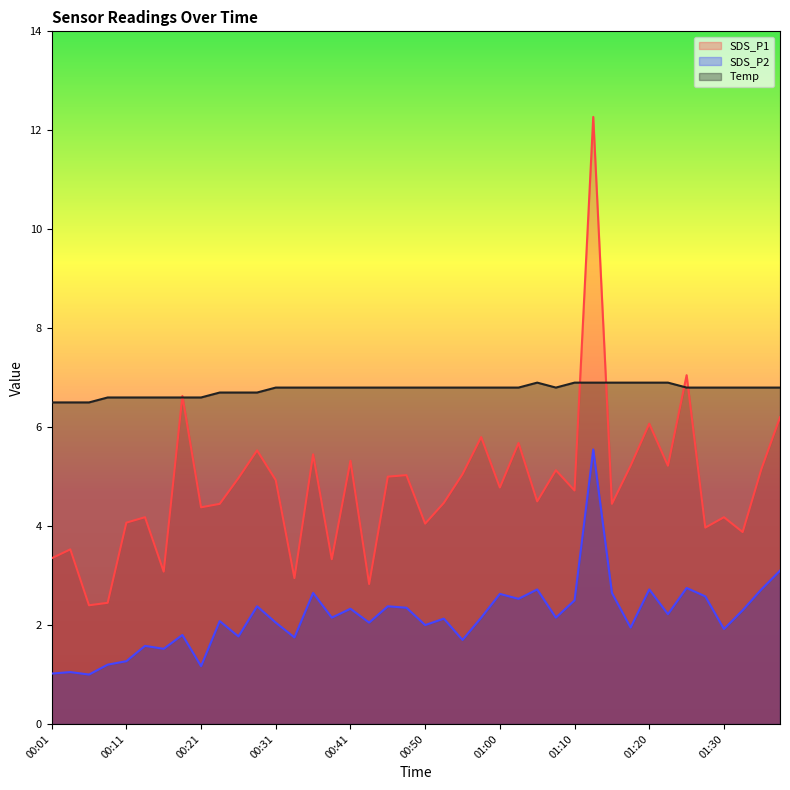

What is the average value of the SDS_P1 series?

4.8